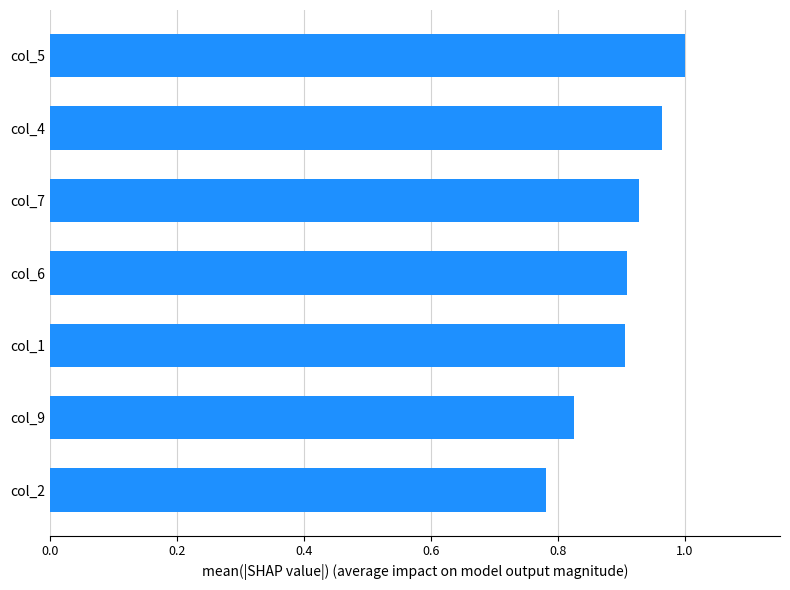

Between col_2 and col_4, which is larger?

col_4